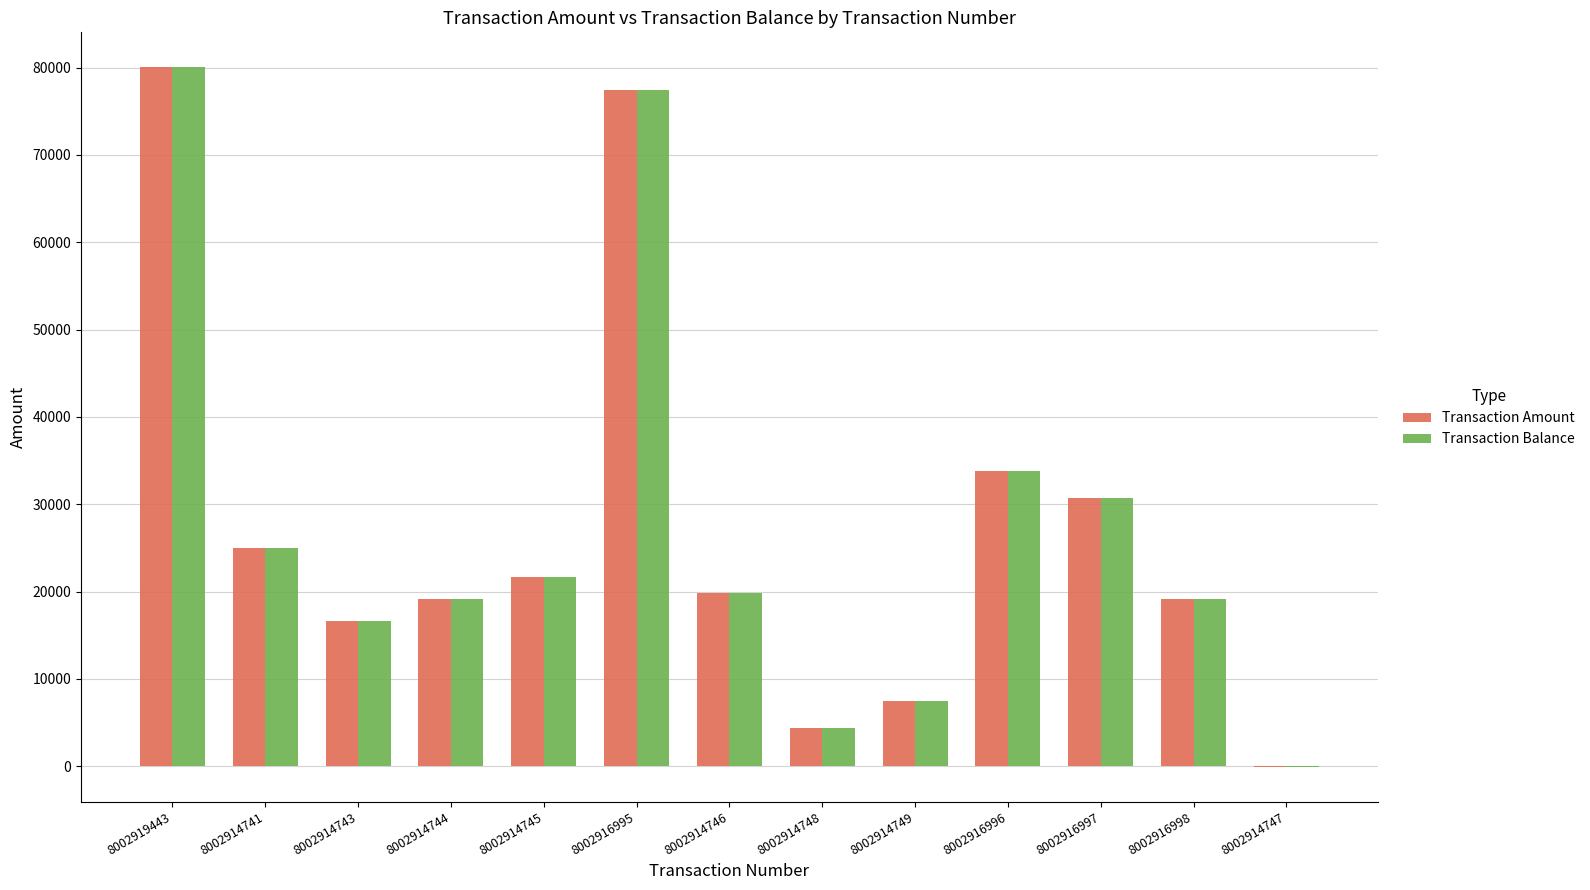

What is the sum of all Transaction Balance values?

355312.6